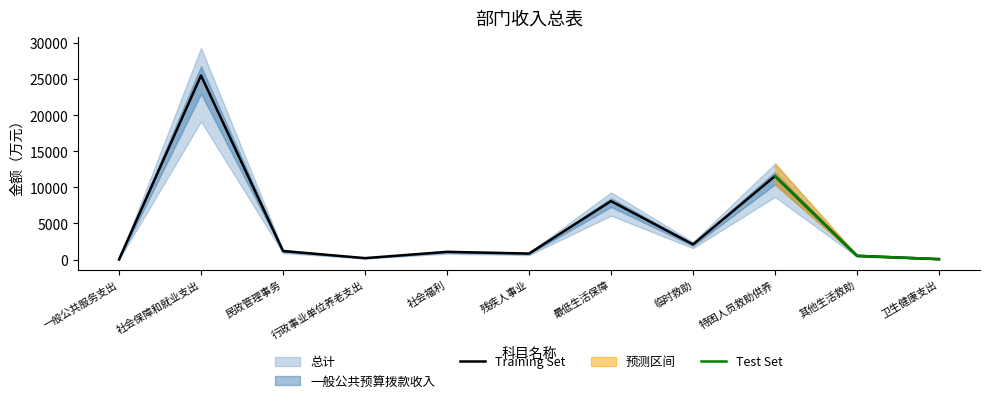

Reading left to right, transcribe all the data shown in this chart.

10.0	25545.0	1177.0	190.9	1062.0	823.2	8102.0	2100.0	11577.5	512.5	52.6